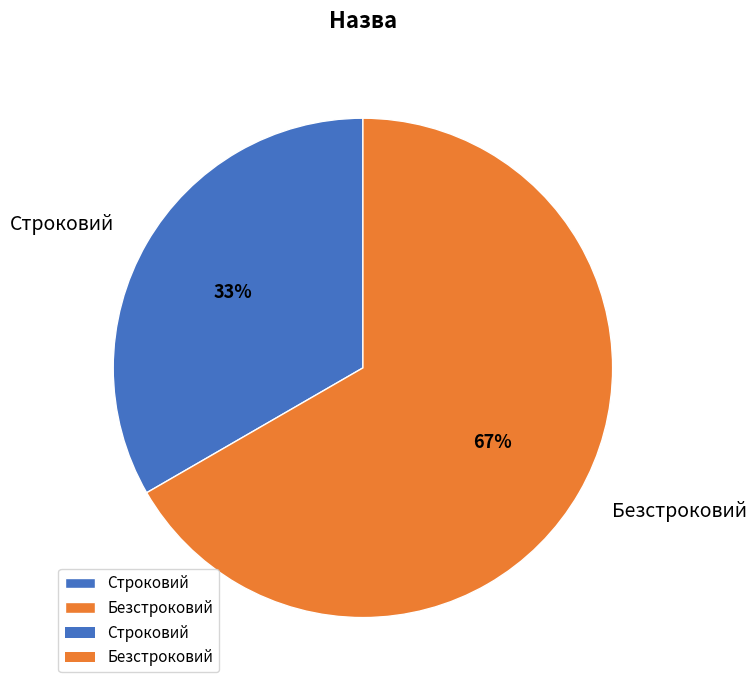

How many segments does this pie chart have?

2